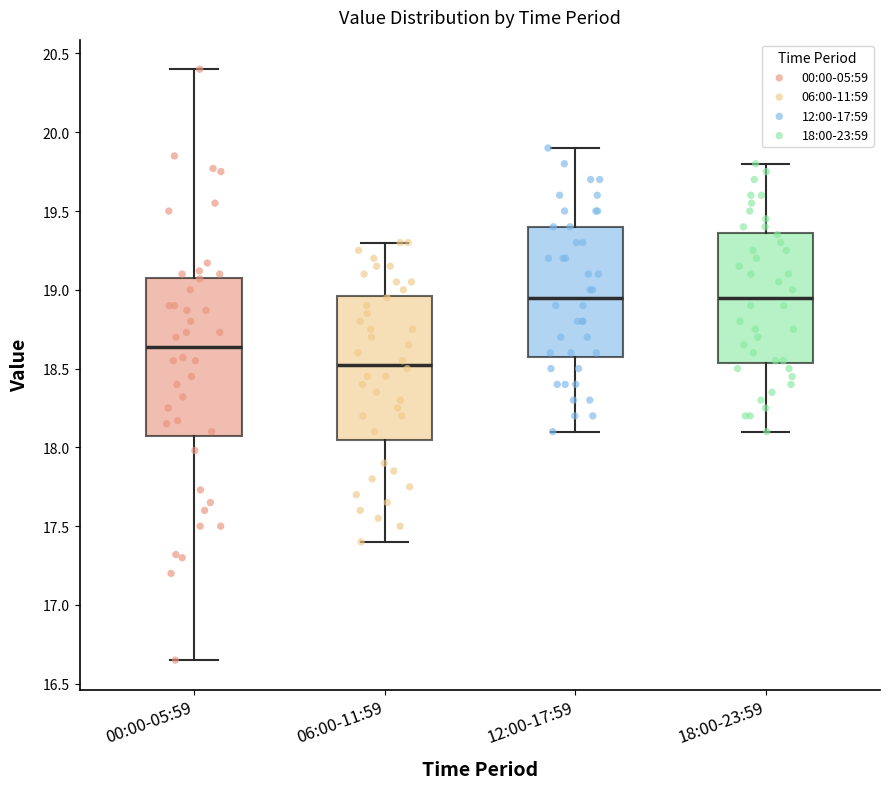

Comparing the boxes themselves (not the whiskers), which one is the tallest?

00:00-05:59